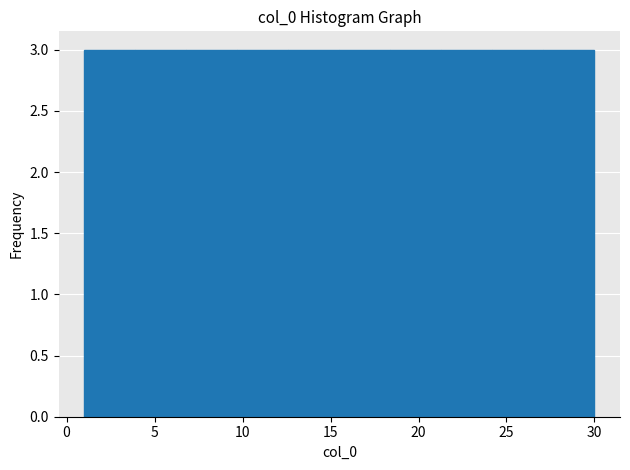

What is the height of the bar covering 21.3 to 24.2 on the x-axis? Neither the bar edges nor the heights are printed on the chart, so give them approximately, as read against the axes.

3